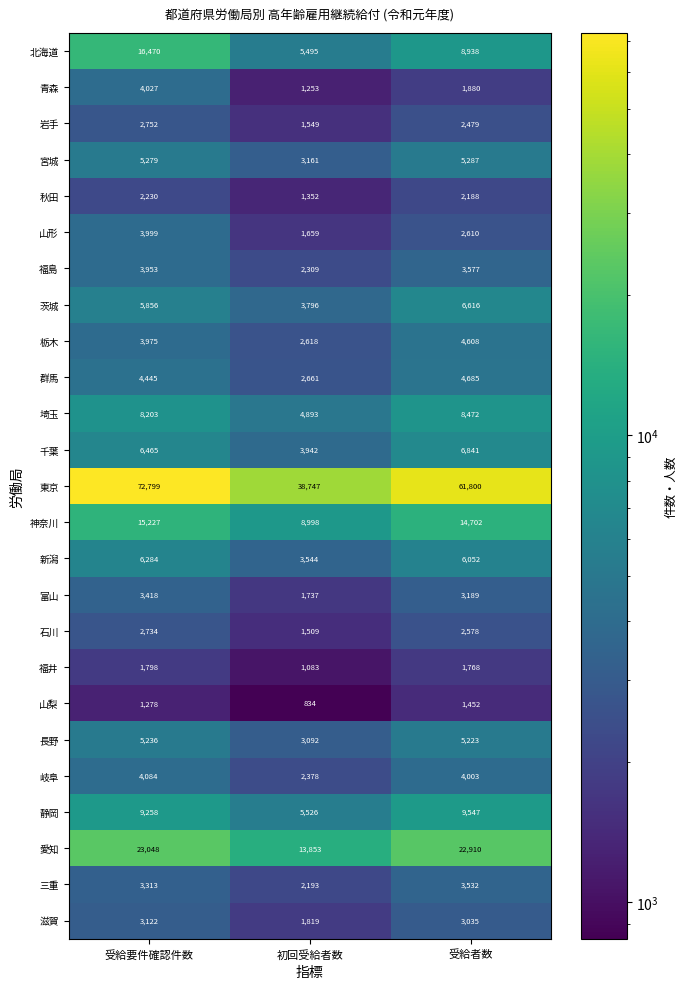

What is the average value of the 長野 series?

4517